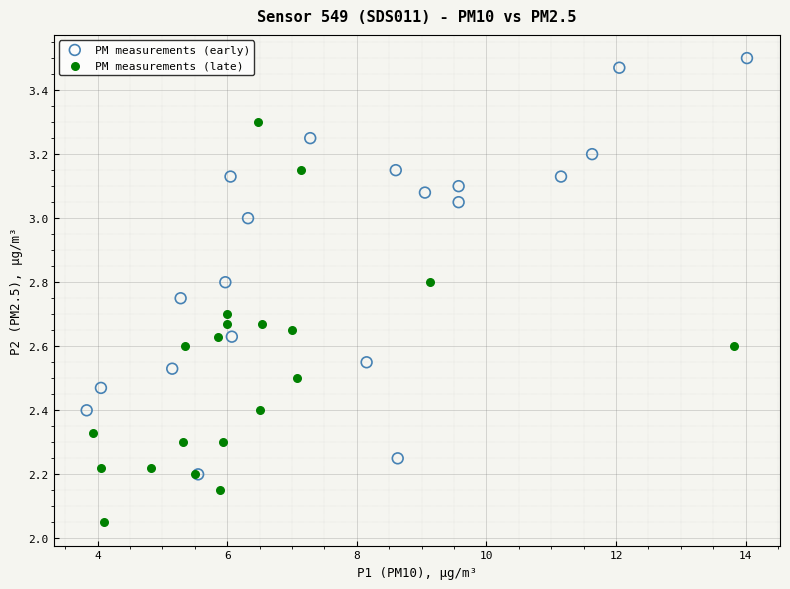

What are all the series names shown in the legend?

PM measurements (early), PM measurements (late)